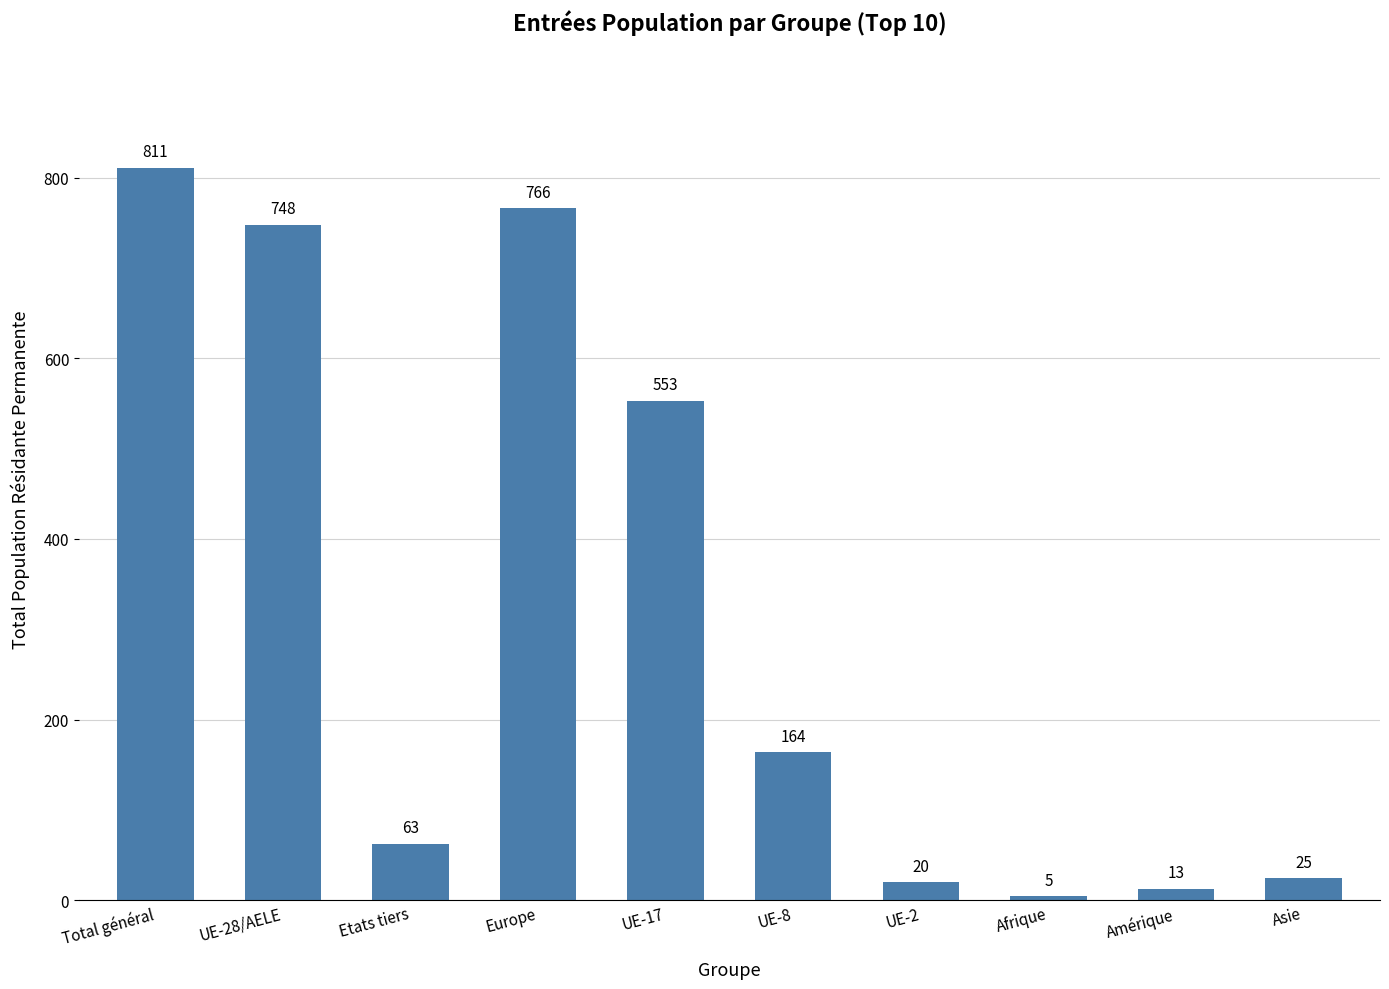

Are the bars horizontal?

No